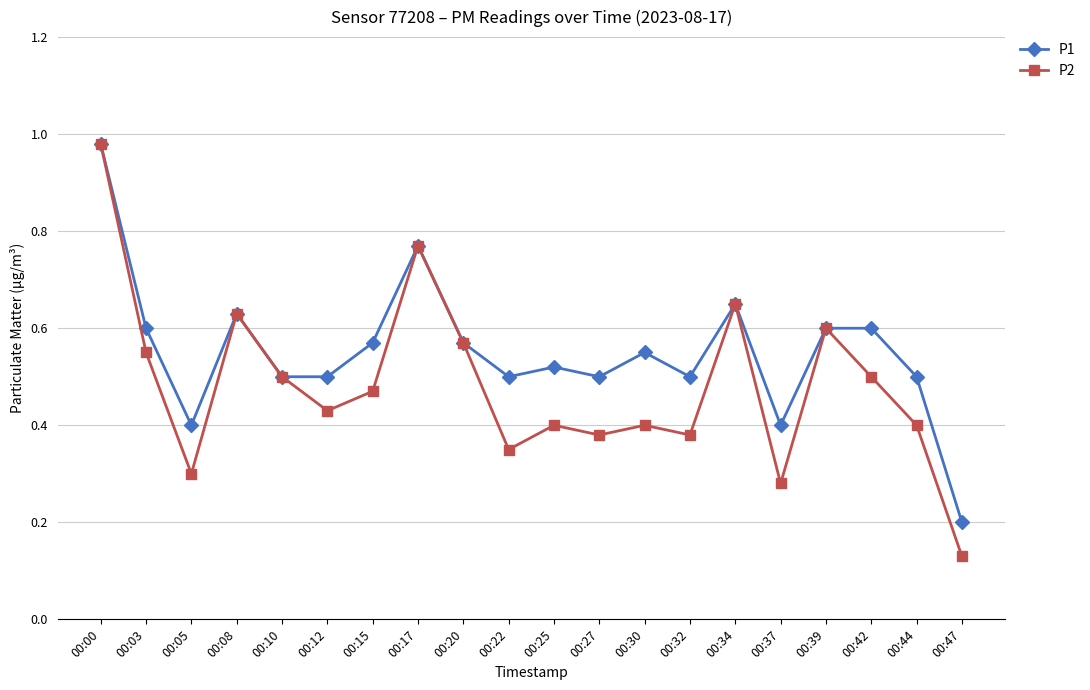

At how many categories does at least one series exceed 0?

20